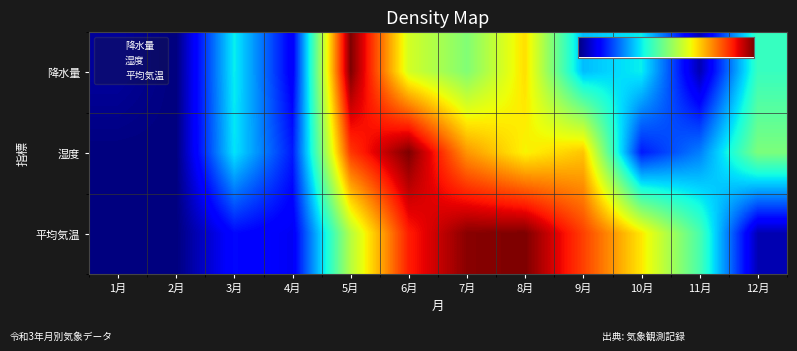

What is the difference between the 平均気温 values at 10月 and 5月?

0.1